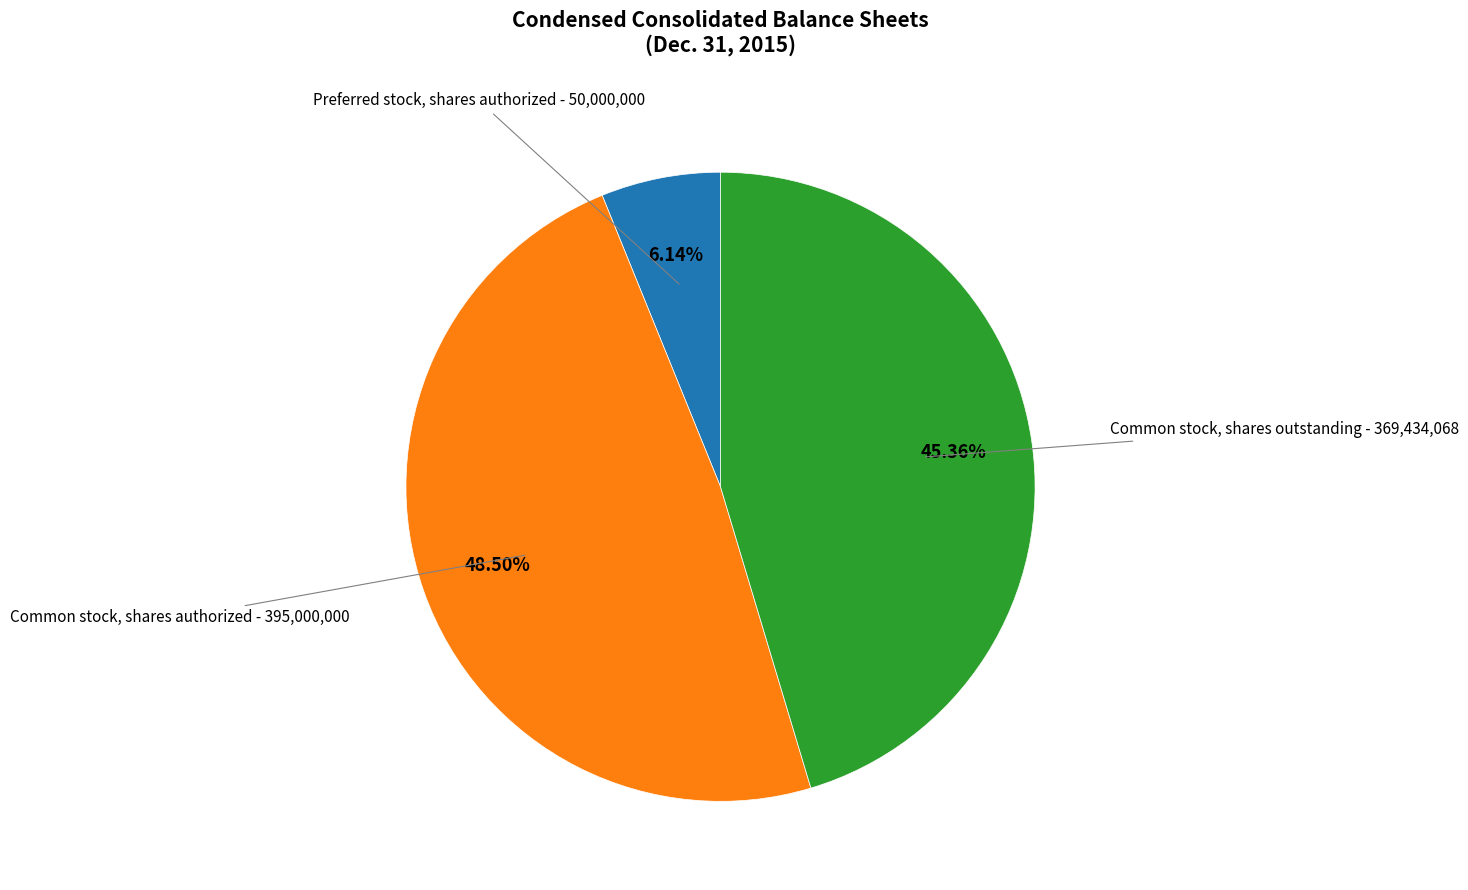

The Common stock, shares authorized slice represents 59% of the pie. True or false?

False